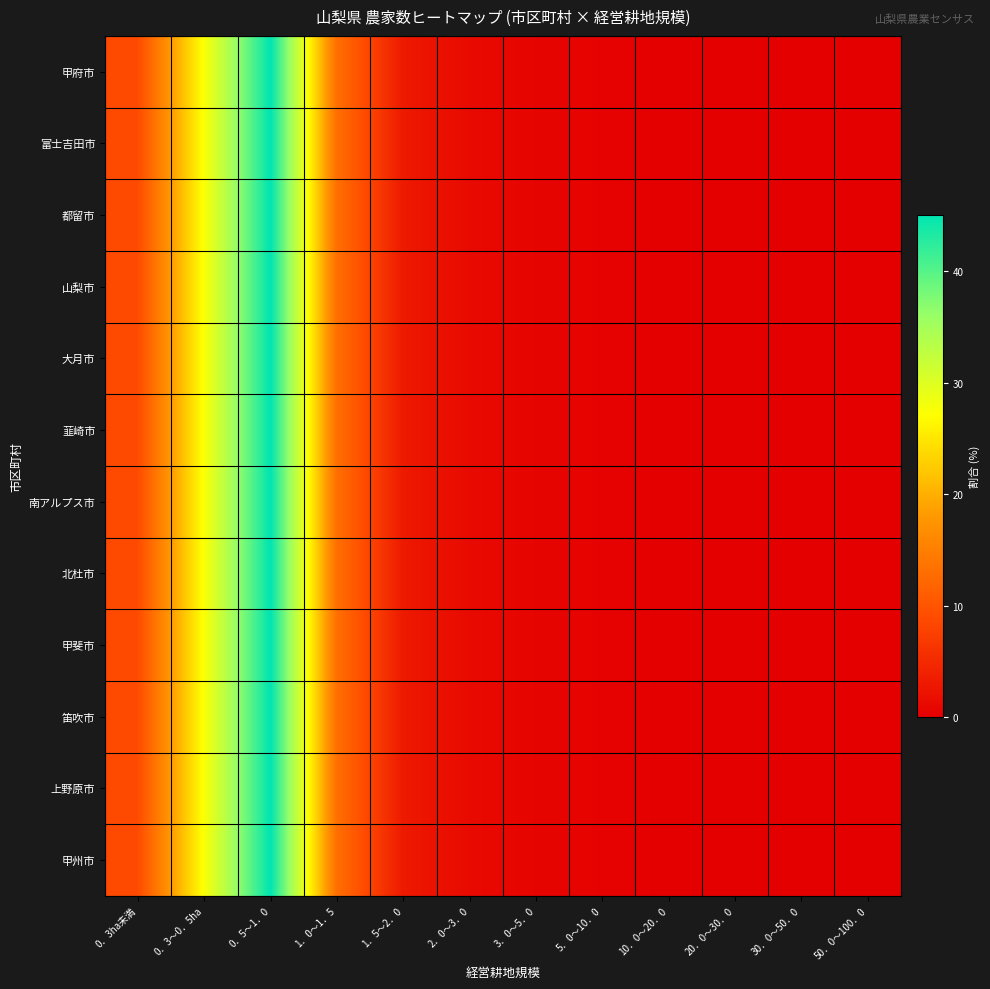

Reading left to right, extract all data points from this chart.

甲府市: 0．3ha未満=8.9	0．3～0．5ha=27.5	0．5～1．0=45.1	1．0～1．5=13.1	1．5～2．0=3.1	2．0～3．0=1.3	3．0～5．0=0.6	5．0～10．0=0.4	10．0～20．0=0.1	20．0～30．0=0.0	30．0～50．0=0.0	50．0～100．0=0.0
富士吉田市: 0．3ha未満=8.9	0．3～0．5ha=27.5	0．5～1．0=45.1	1．0～1．5=13.1	1．5～2．0=3.1	2．0～3．0=1.3	3．0～5．0=0.6	5．0～10．0=0.4	10．0～20．0=0.1	20．0～30．0=0.0	30．0～50．0=0.0	50．0～100．0=0.0
都留市: 0．3ha未満=8.9	0．3～0．5ha=27.5	0．5～1．0=45.1	1．0～1．5=13.1	1．5～2．0=3.1	2．0～3．0=1.3	3．0～5．0=0.6	5．0～10．0=0.4	10．0～20．0=0.1	20．0～30．0=0.0	30．0～50．0=0.0	50．0～100．0=0.0
山梨市: 0．3ha未満=8.9	0．3～0．5ha=27.5	0．5～1．0=45.1	1．0～1．5=13.1	1．5～2．0=3.1	2．0～3．0=1.3	3．0～5．0=0.6	5．0～10．0=0.4	10．0～20．0=0.1	20．0～30．0=0.0	30．0～50．0=0.0	50．0～100．0=0.0
大月市: 0．3ha未満=8.9	0．3～0．5ha=27.5	0．5～1．0=45.1	1．0～1．5=13.1	1．5～2．0=3.1	2．0～3．0=1.3	3．0～5．0=0.6	5．0～10．0=0.4	10．0～20．0=0.1	20．0～30．0=0.0	30．0～50．0=0.0	50．0～100．0=0.0
韮崎市: 0．3ha未満=8.9	0．3～0．5ha=27.5	0．5～1．0=45.1	1．0～1．5=13.1	1．5～2．0=3.1	2．0～3．0=1.3	3．0～5．0=0.6	5．0～10．0=0.4	10．0～20．0=0.1	20．0～30．0=0.0	30．0～50．0=0.0	50．0～100．0=0.0
南アルプス市: 0．3ha未満=8.9	0．3～0．5ha=27.5	0．5～1．0=45.1	1．0～1．5=13.1	1．5～2．0=3.1	2．0～3．0=1.3	3．0～5．0=0.6	5．0～10．0=0.4	10．0～20．0=0.1	20．0～30．0=0.0	30．0～50．0=0.0	50．0～100．0=0.0
北杜市: 0．3ha未満=8.9	0．3～0．5ha=27.5	0．5～1．0=45.1	1．0～1．5=13.1	1．5～2．0=3.1	2．0～3．0=1.3	3．0～5．0=0.6	5．0～10．0=0.4	10．0～20．0=0.1	20．0～30．0=0.0	30．0～50．0=0.0	50．0～100．0=0.0
甲斐市: 0．3ha未満=8.9	0．3～0．5ha=27.5	0．5～1．0=45.1	1．0～1．5=13.1	1．5～2．0=3.1	2．0～3．0=1.3	3．0～5．0=0.6	5．0～10．0=0.4	10．0～20．0=0.1	20．0～30．0=0.0	30．0～50．0=0.0	50．0～100．0=0.0
笛吹市: 0．3ha未満=8.9	0．3～0．5ha=27.5	0．5～1．0=45.1	1．0～1．5=13.1	1．5～2．0=3.1	2．0～3．0=1.3	3．0～5．0=0.6	5．0～10．0=0.4	10．0～20．0=0.1	20．0～30．0=0.0	30．0～50．0=0.0	50．0～100．0=0.0
上野原市: 0．3ha未満=8.9	0．3～0．5ha=27.5	0．5～1．0=45.1	1．0～1．5=13.1	1．5～2．0=3.1	2．0～3．0=1.3	3．0～5．0=0.6	5．0～10．0=0.4	10．0～20．0=0.1	20．0～30．0=0.0	30．0～50．0=0.0	50．0～100．0=0.0
甲州市: 0．3ha未満=8.9	0．3～0．5ha=27.5	0．5～1．0=45.1	1．0～1．5=13.1	1．5～2．0=3.1	2．0～3．0=1.3	3．0～5．0=0.6	5．0～10．0=0.4	10．0～20．0=0.1	20．0～30．0=0.0	30．0～50．0=0.0	50．0～100．0=0.0